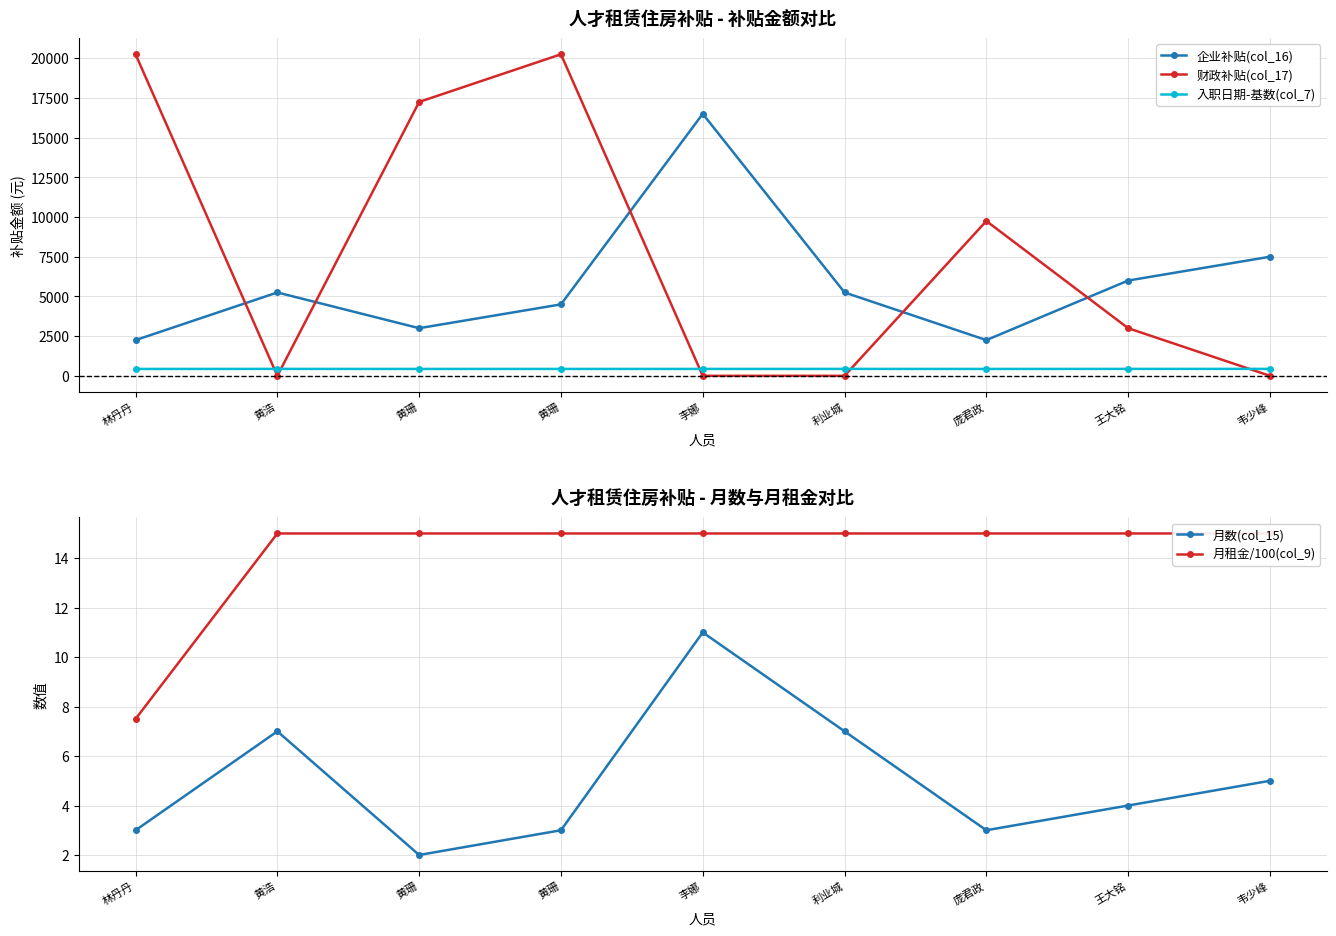

Read the 入职日期-基数(col_7) value at 王大铭.

436.8